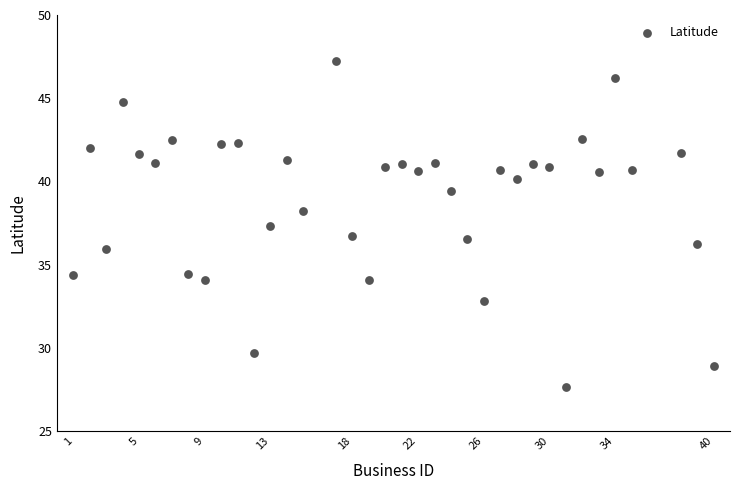

What is the range of X values (max minus min)?

39.0